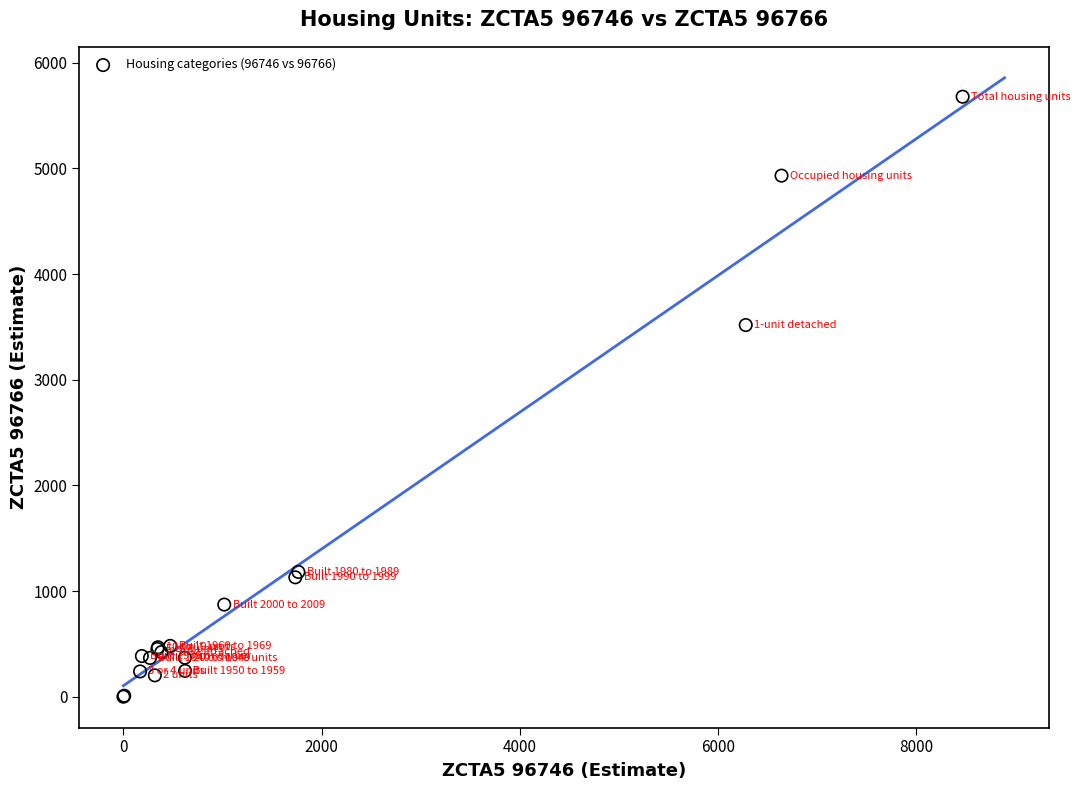

What Y value in the scatter plot is closest to 2839?

3518